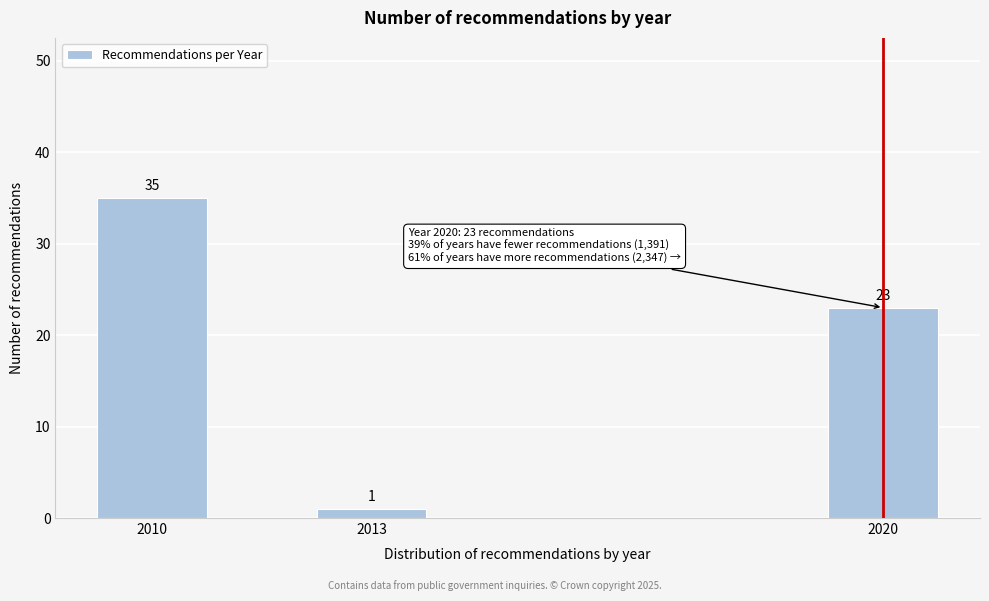

Reading left to right, extract all data points from this chart.

2010=35	2013=1	2020=23